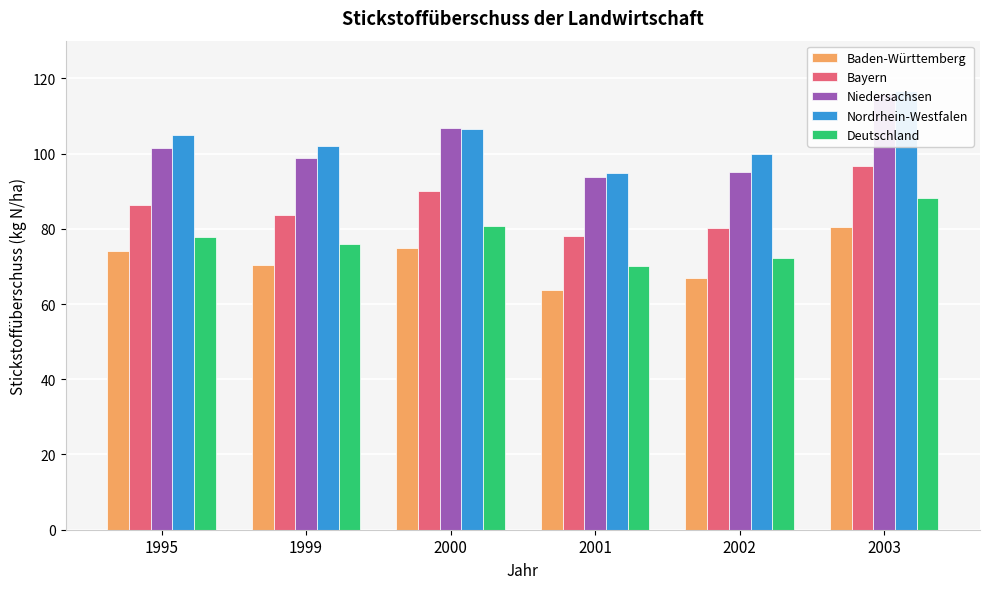

What is the value of the Niedersachsen bar at the 5th from the left?

95.0